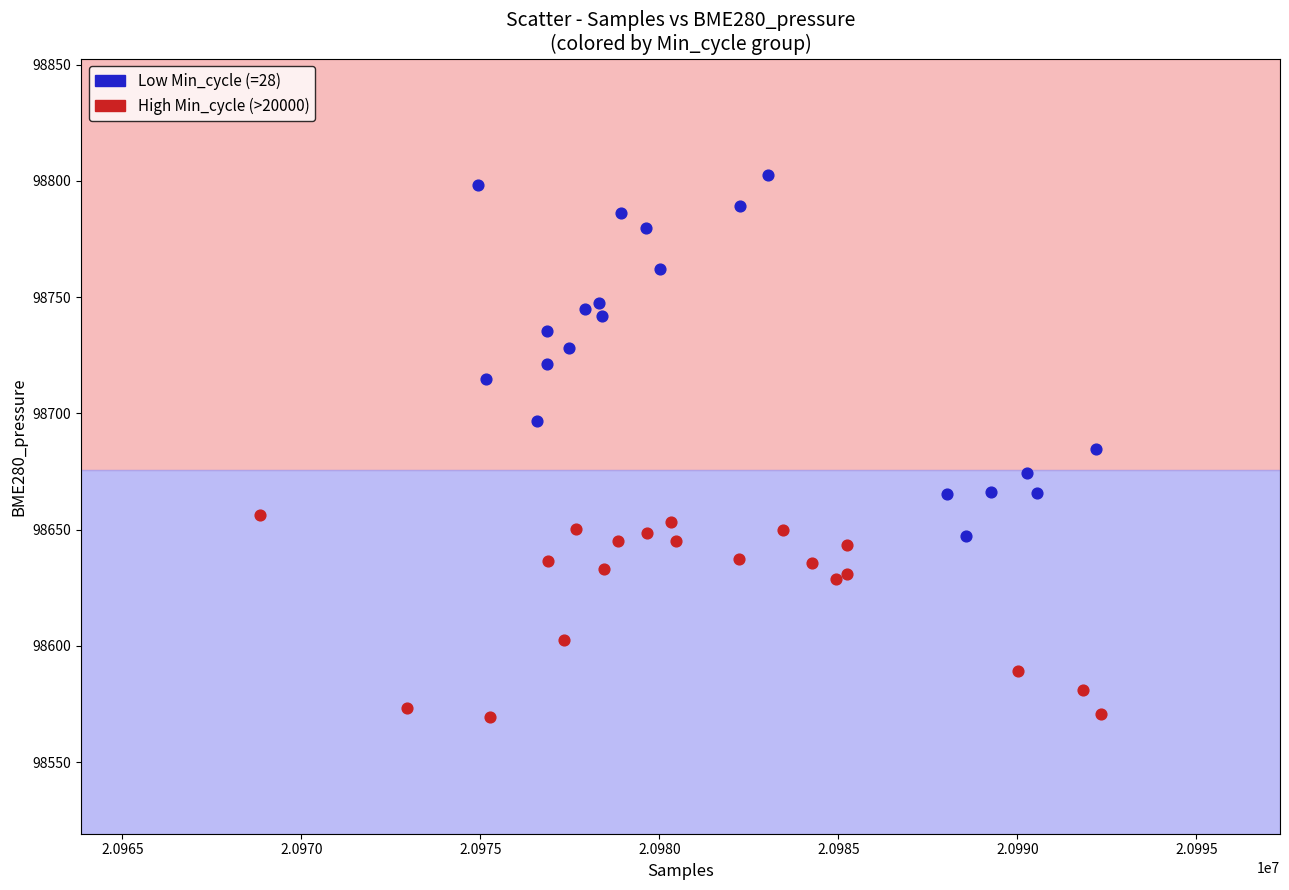

Which series contains the lowest Y value?

High Min_cycle (>20000)